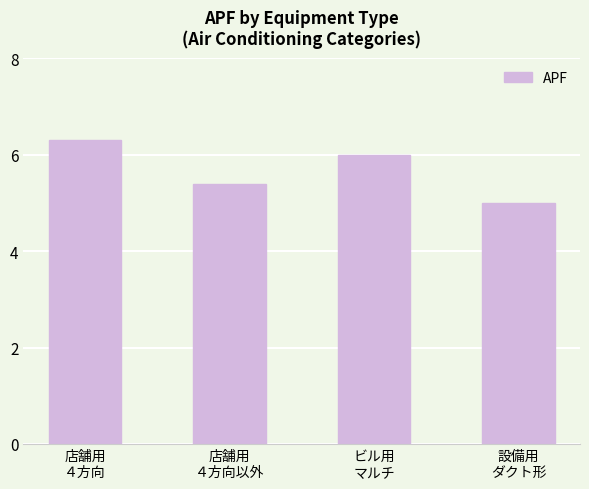

Reading left to right, extract all data points from this chart.

6.3	5.4	6.0	5.0